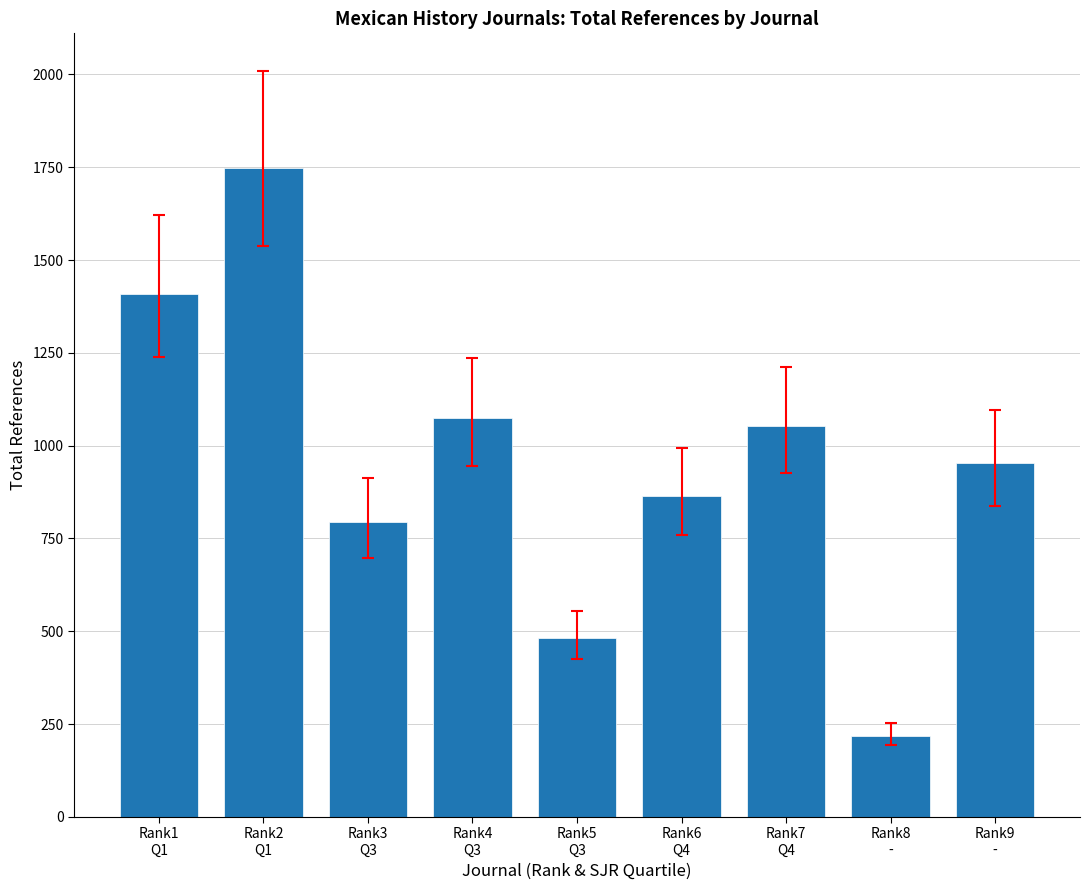

Between Rank5
Q3 and Rank3
Q3, which is larger?

Rank3
Q3